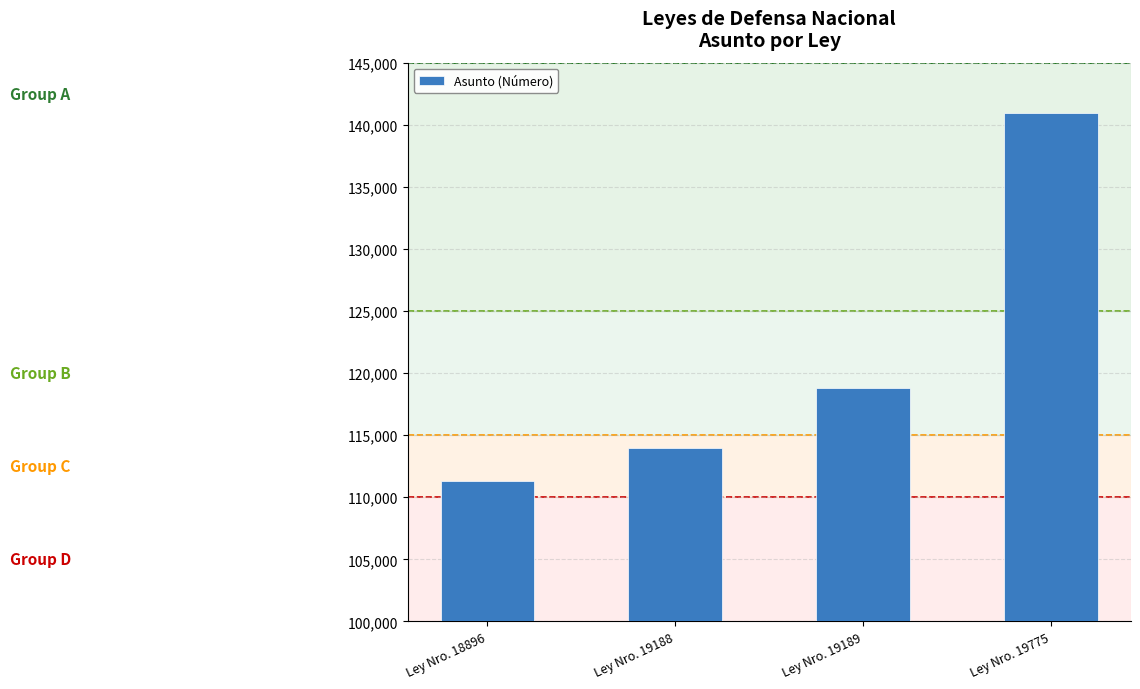

What is the approximate value at Ley Nro. 19775, to the nearest 10?

140930